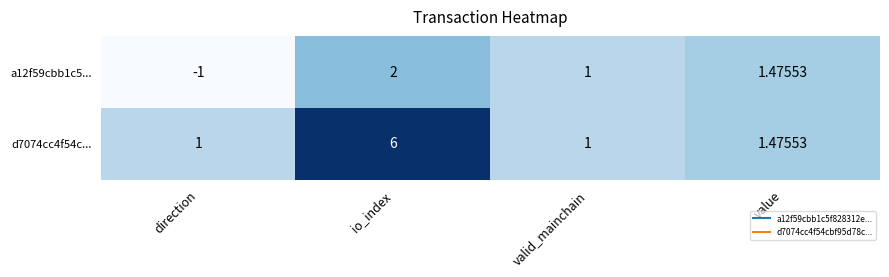

At which label does d7074cc4f54c... reach its peak?

io_index